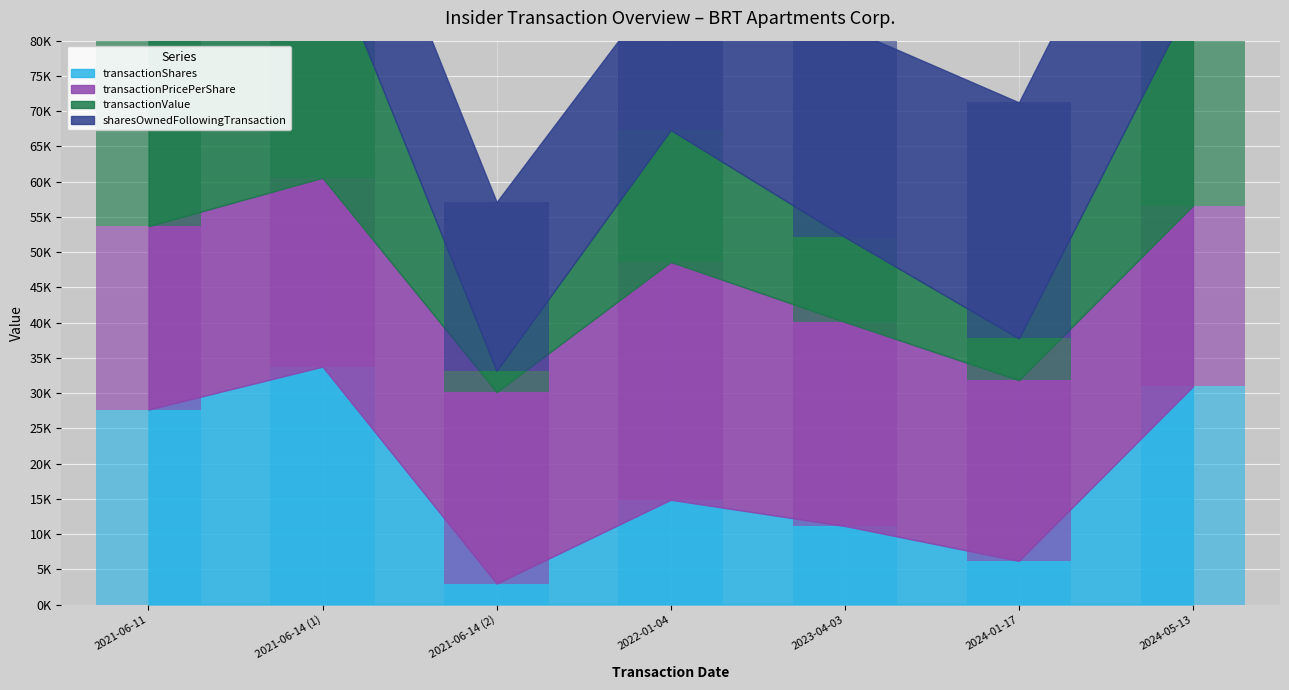

Is the value of transactionPricePerShare at 2024-05-13 greater than the value of transactionShares at 2024-01-17?

Yes